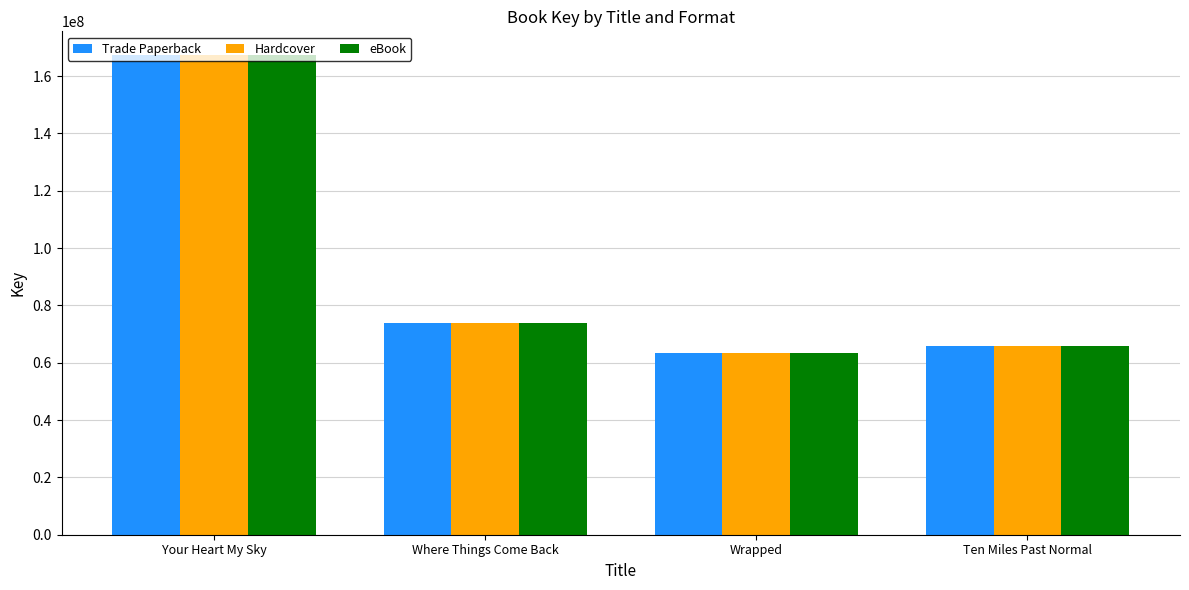

What is the average value of the eBook series?

92594839